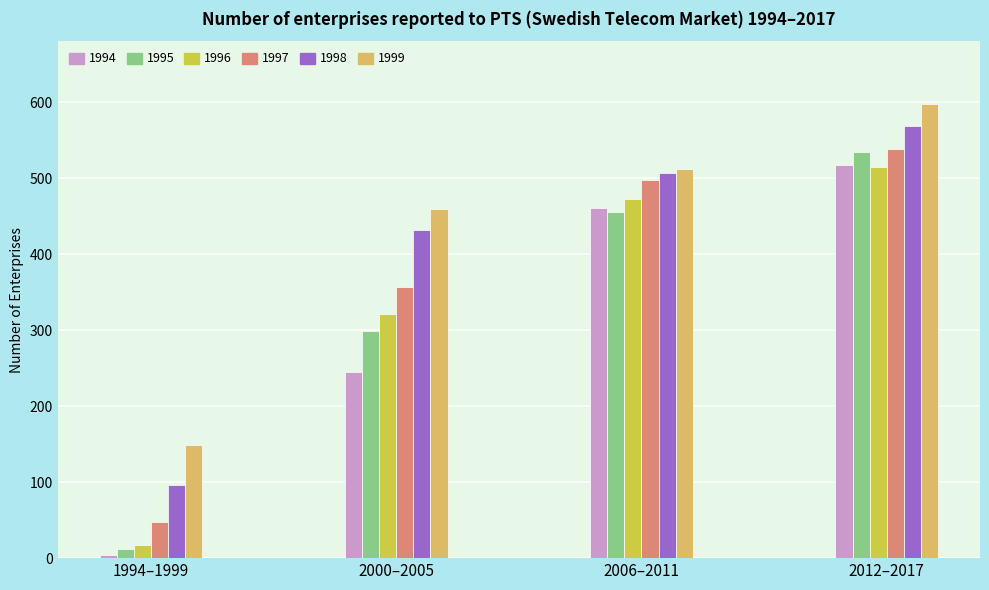

Which has a higher value, 1995 or 1996?

1996